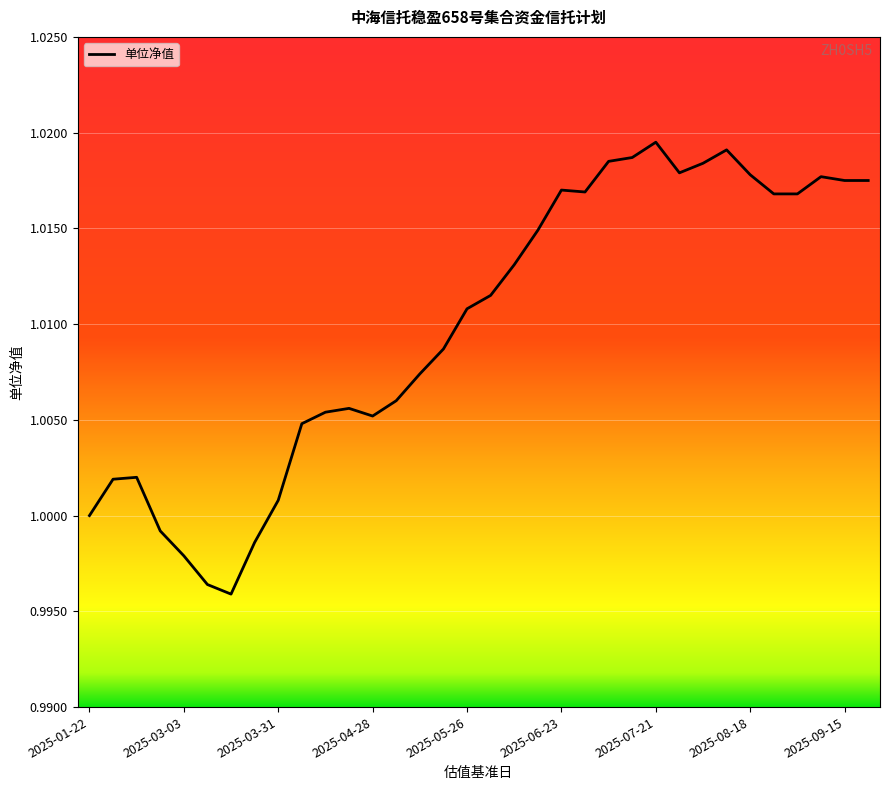

Reading right to left, what are all the values shown in this chart?

1.0	1.0	1.0	1.0	1.0	1.0	1.0	1.0	1.0	1.0	1.0	1.0	1.0	1.0	1.0	1.0	1.0	1.0	1.0	1.0	1.0	1.0	1.0	1.0	1.0	1.0	1.0	1.0	1.0	1.0	1.0	1.0	1.0	1.0